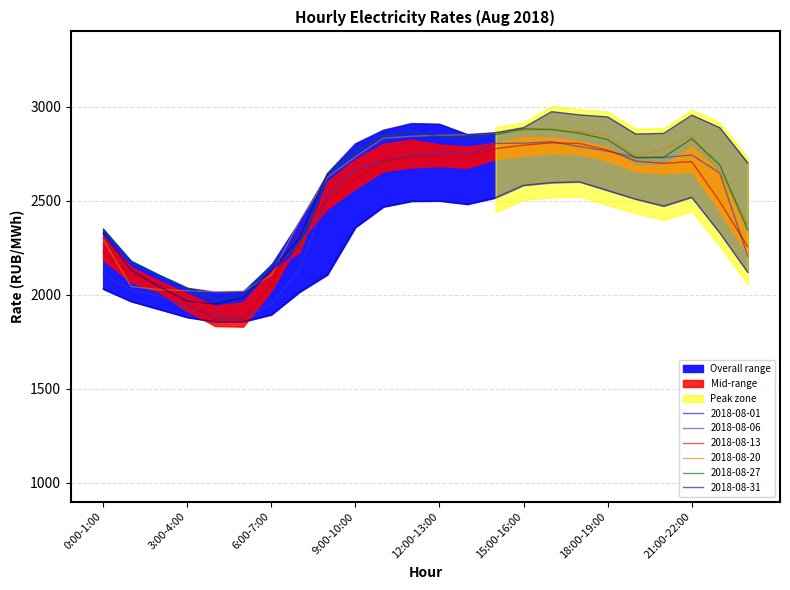

Which label corresponds to the smallest value in the chart?

4:00-5:00